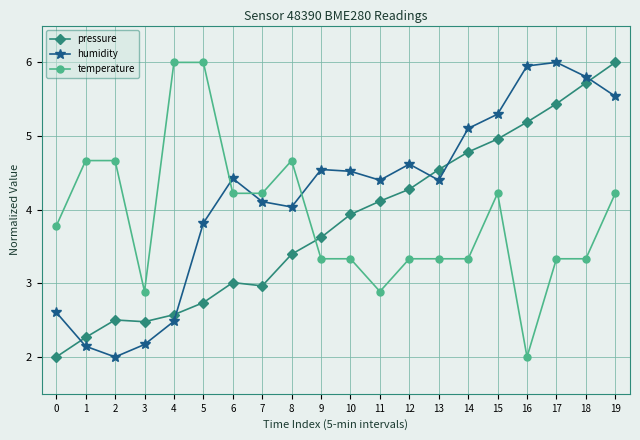

Reading left to right, transcribe all the data shown in this chart.

pressure: 2.0	2.3	2.5	2.5	2.6	2.7	3.0	3.0	3.4	3.6	3.9	4.1	4.3	4.5	4.8	5.0	5.2	5.4	5.7	6.0
humidity: 2.6	2.1	2.0	2.2	2.5	3.8	4.4	4.1	4.0	4.5	4.5	4.4	4.6	4.4	5.1	5.3	6.0	6.0	5.8	5.5
temperature: 3.8	4.7	4.7	2.9	6.0	6.0	4.2	4.2	4.7	3.3	3.3	2.9	3.3	3.3	3.3	4.2	2.0	3.3	3.3	4.2